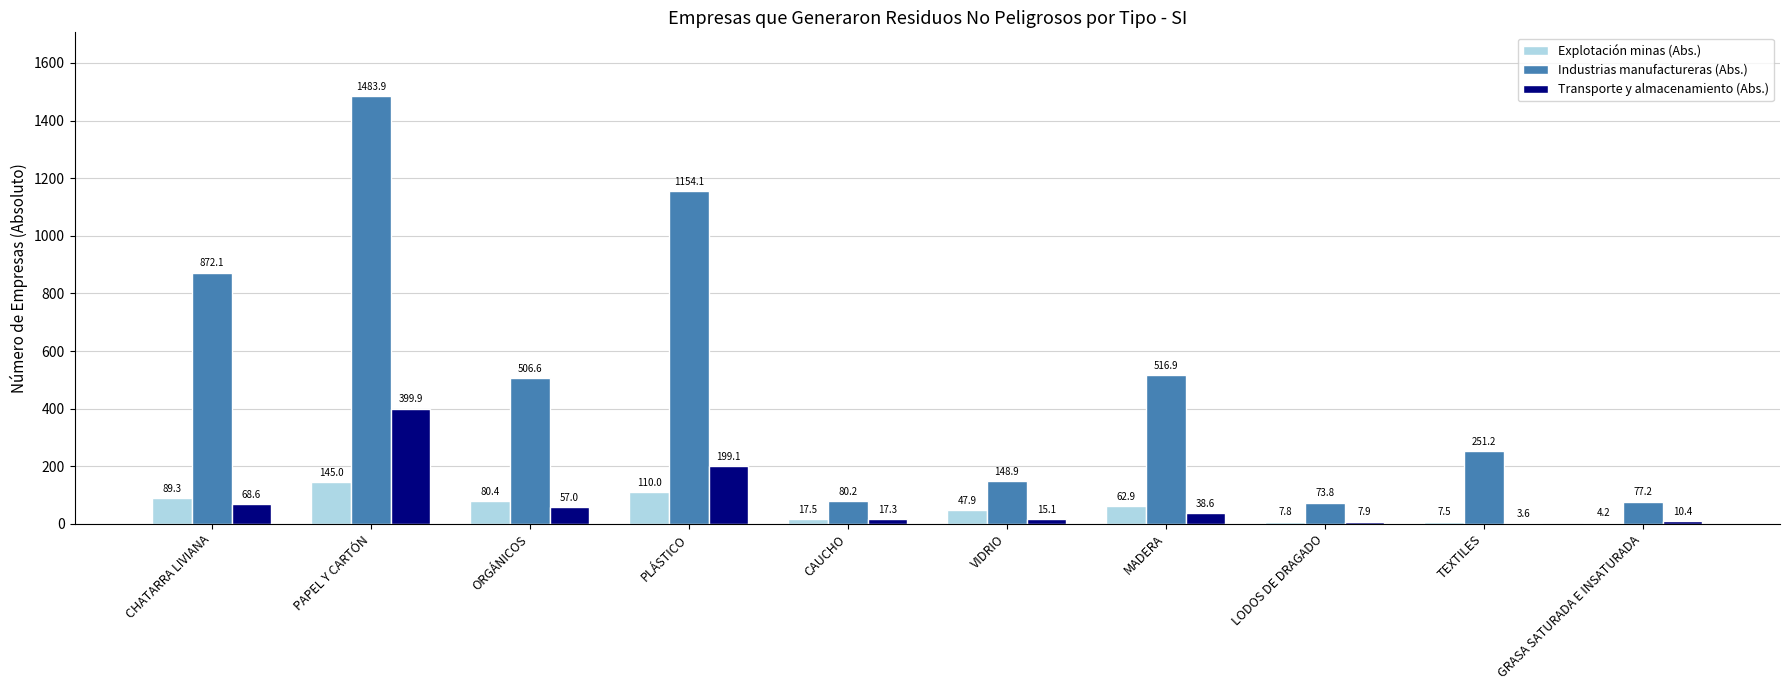

Reading left to right, transcribe all the data shown in this chart.

Explotación minas (Abs.): CHATARRA LIVIANA=89.3	PAPEL Y CARTÓN=145.0	ORGÁNICOS=80.4	PLÁSTICO=110.0	CAUCHO=17.5	VIDRIO=47.9	MADERA=62.9	LODOS DE DRAGADO=7.8	TEXTILES=7.5	GRASA SATURADA E INSATURADA=4.2
Industrias manufactureras (Abs.): CHATARRA LIVIANA=872.1	PAPEL Y CARTÓN=1483.9	ORGÁNICOS=506.6	PLÁSTICO=1154.1	CAUCHO=80.2	VIDRIO=148.9	MADERA=516.9	LODOS DE DRAGADO=73.8	TEXTILES=251.2	GRASA SATURADA E INSATURADA=77.2
Transporte y almacenamiento (Abs.): CHATARRA LIVIANA=68.6	PAPEL Y CARTÓN=399.9	ORGÁNICOS=57.0	PLÁSTICO=199.1	CAUCHO=17.3	VIDRIO=15.1	MADERA=38.6	LODOS DE DRAGADO=7.9	TEXTILES=3.6	GRASA SATURADA E INSATURADA=10.4